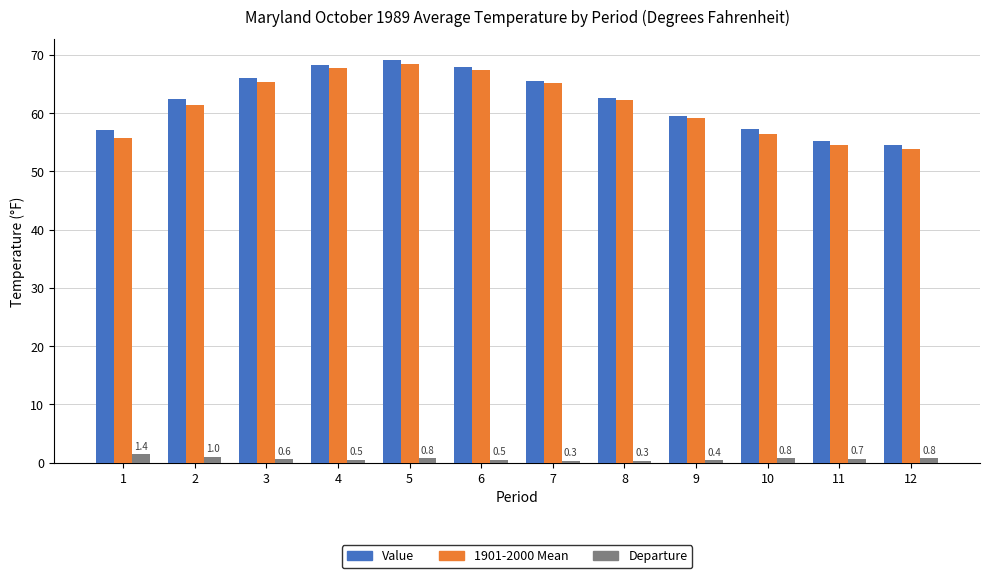

What is the spread (max minus min) of values at 10?

56.5